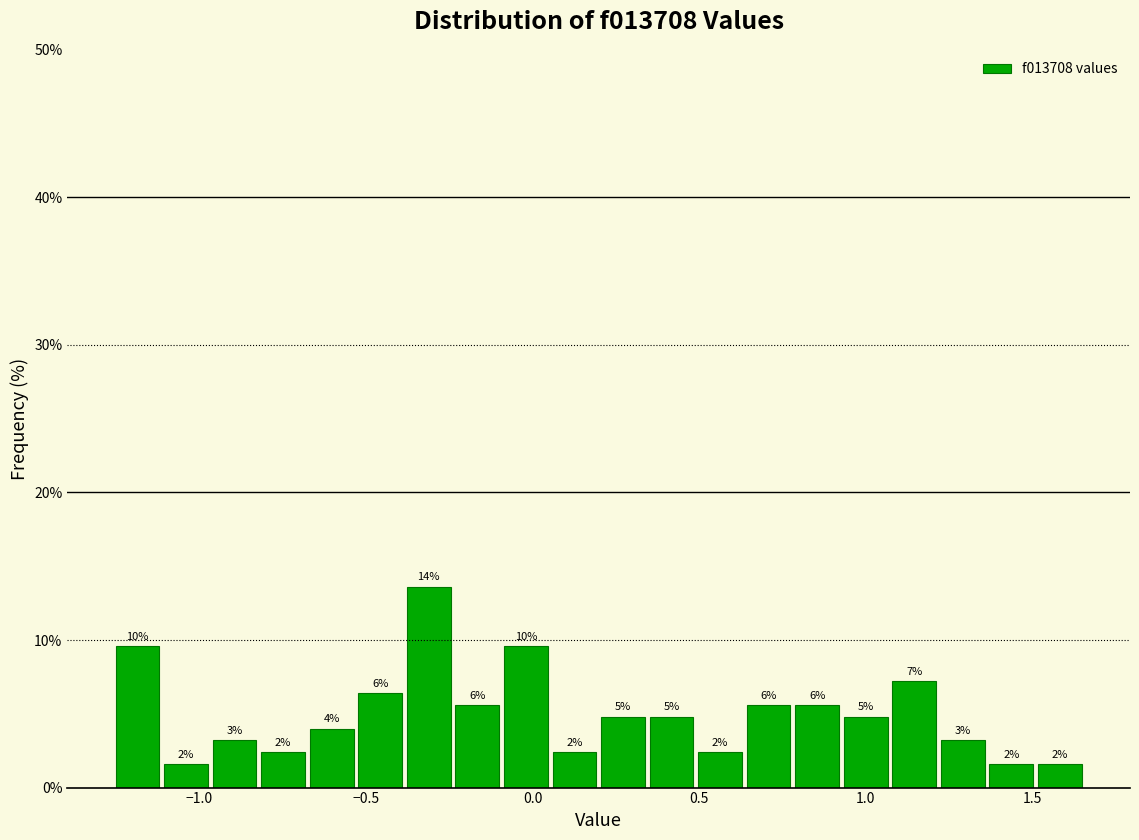

Around what value on the x-axis is the tallest bar? Give the approximate position of its centre, as read against the axis.

-0.30